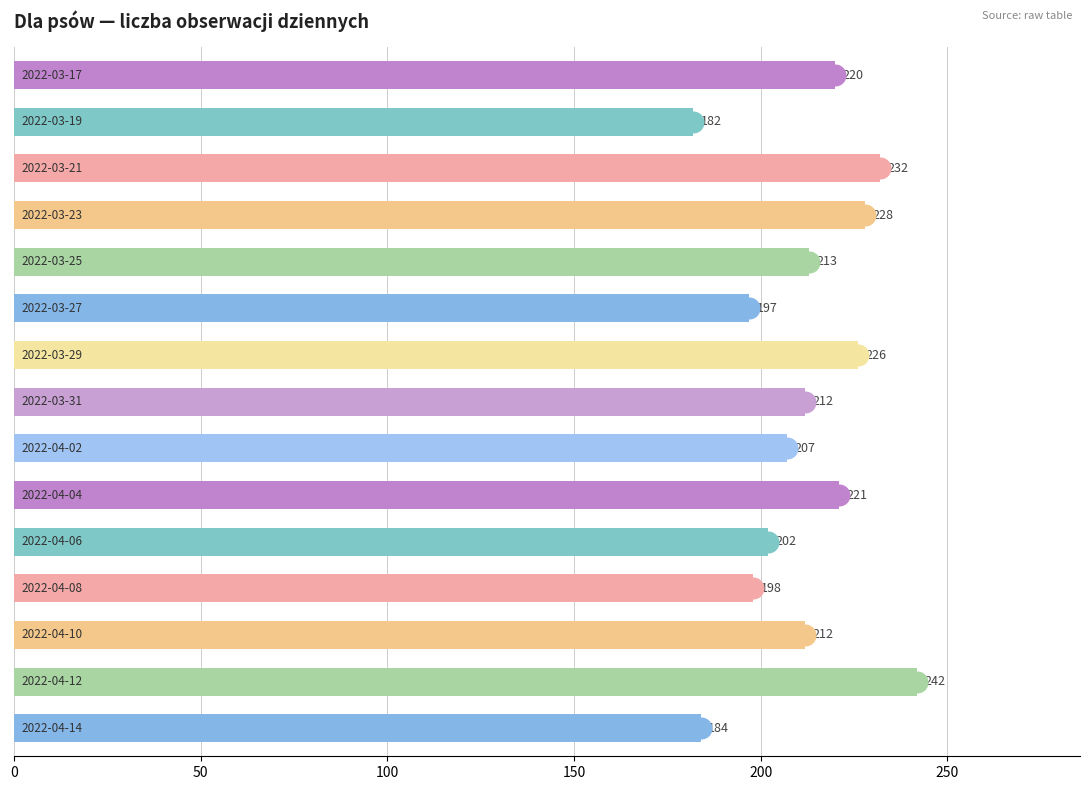

Approximately how many times larger is the value at 10 compared to 13?

0.8